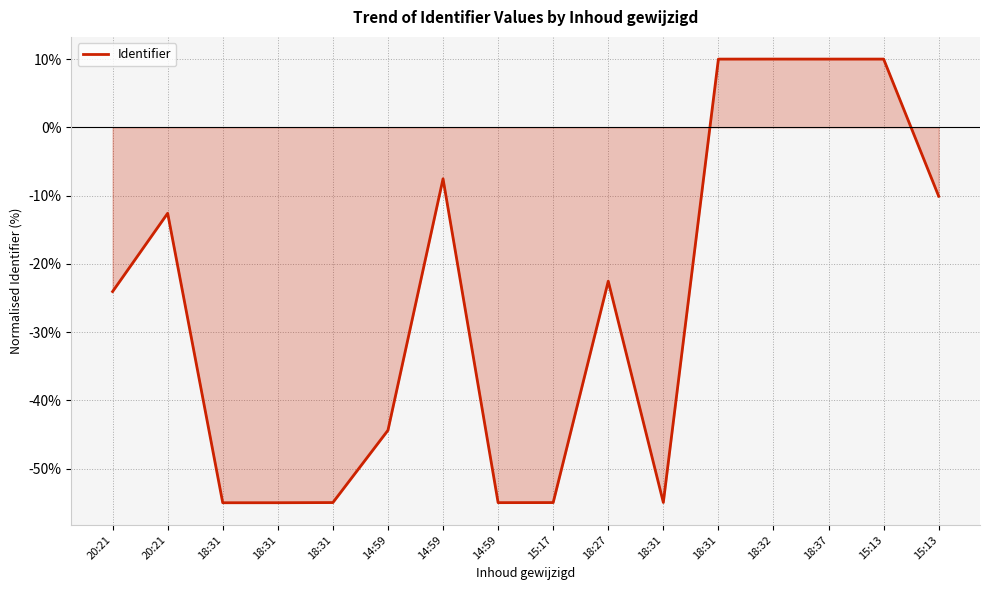

Is this an area chart (filled region under the line)?

Yes